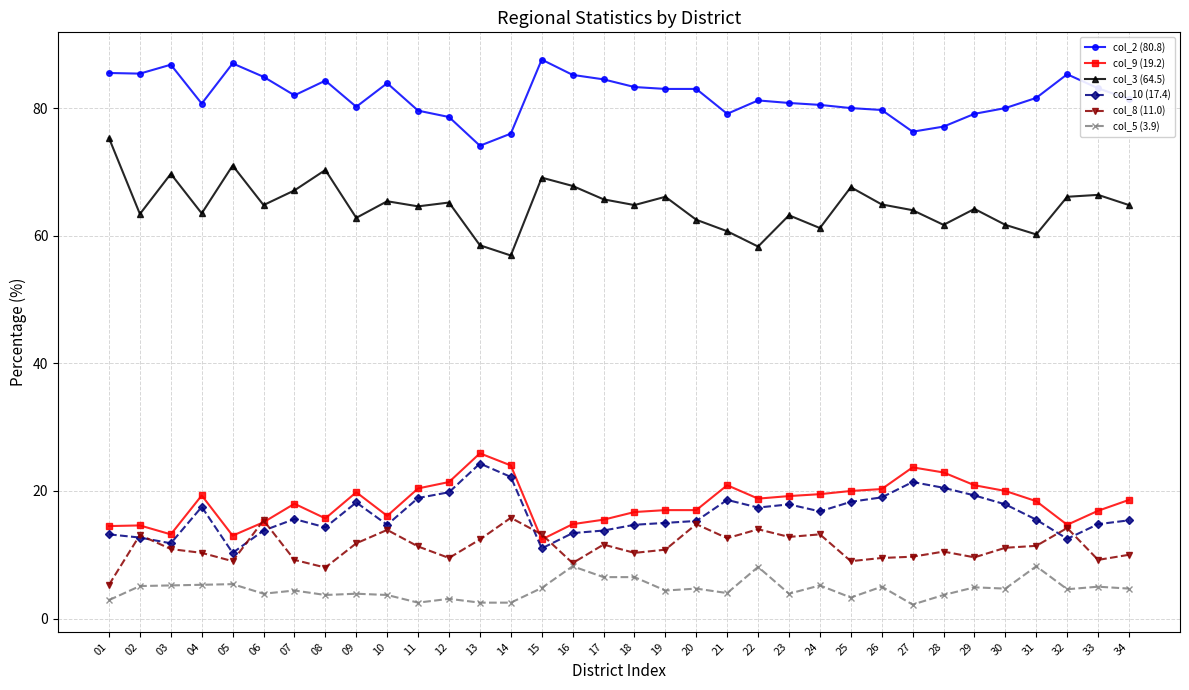

True or false: col_8 (11.0) has a value of 9.2 at 07.

True